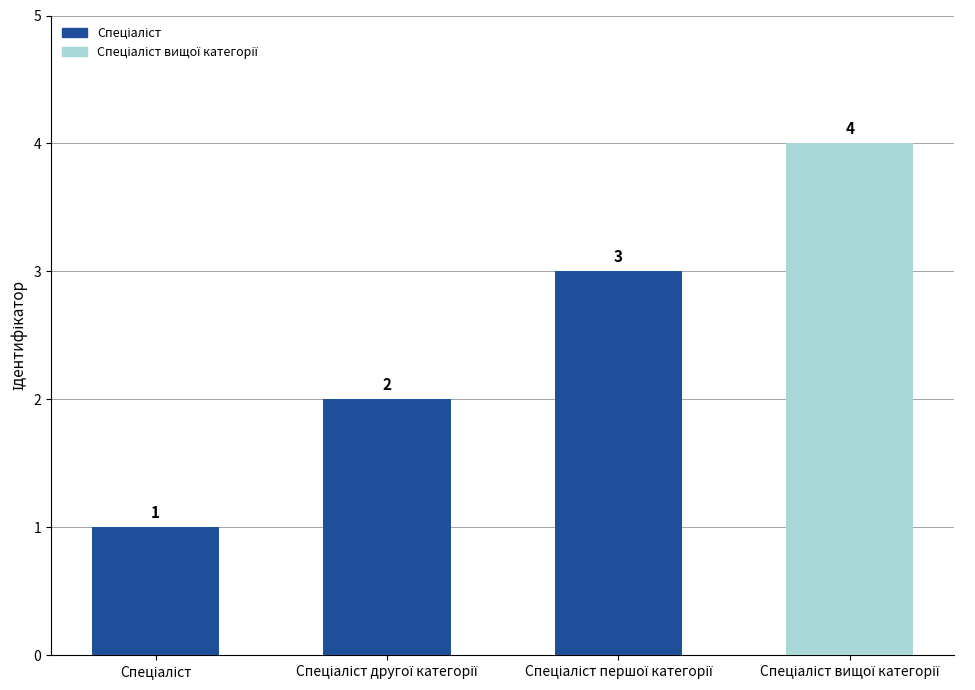

Are the bars grouped side by side (vs. stacked)?

No